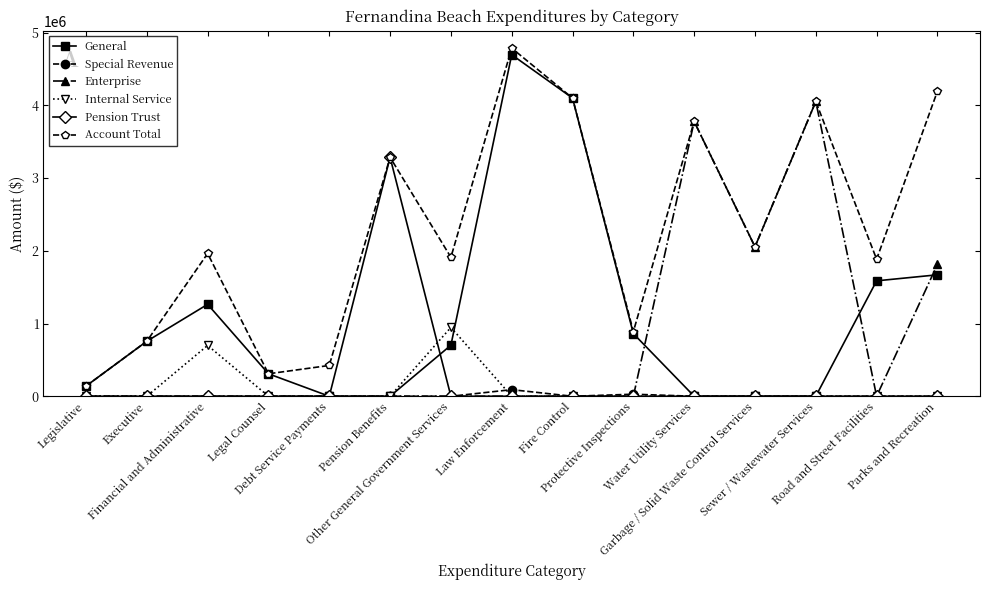

The Special Revenue series shows 0 at Water Utility Services. True or false?

True